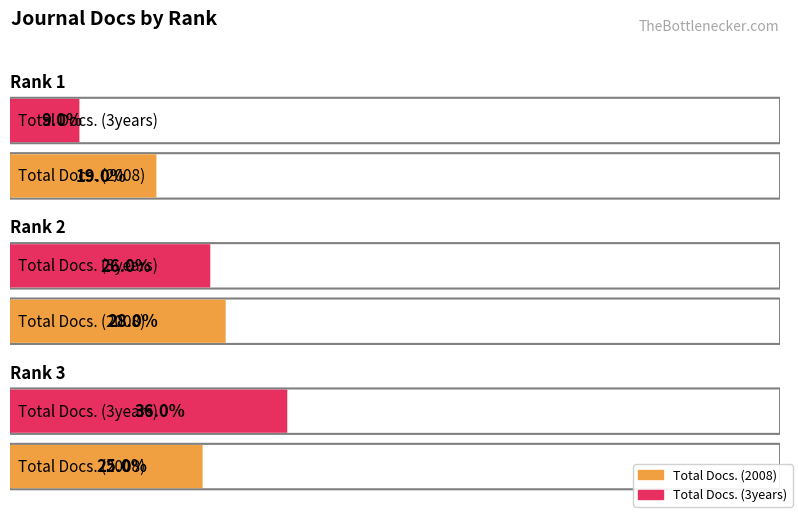

Is the value of Total Docs. (3years) at Rank 3 greater than the value of Total Docs. (2008) at Rank 3?

Yes